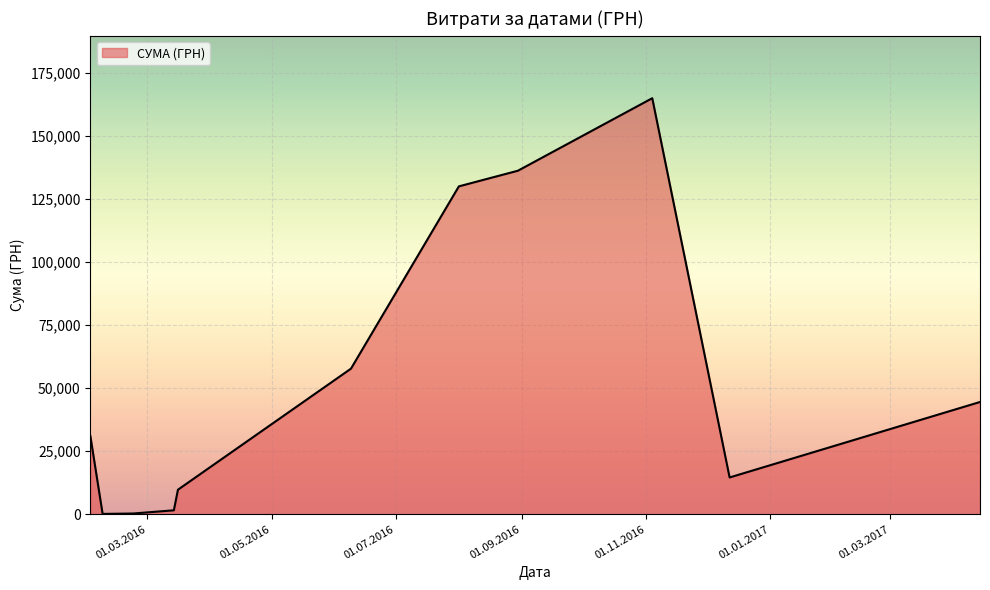

What is the difference between the maximum and minimum values?

164945.3